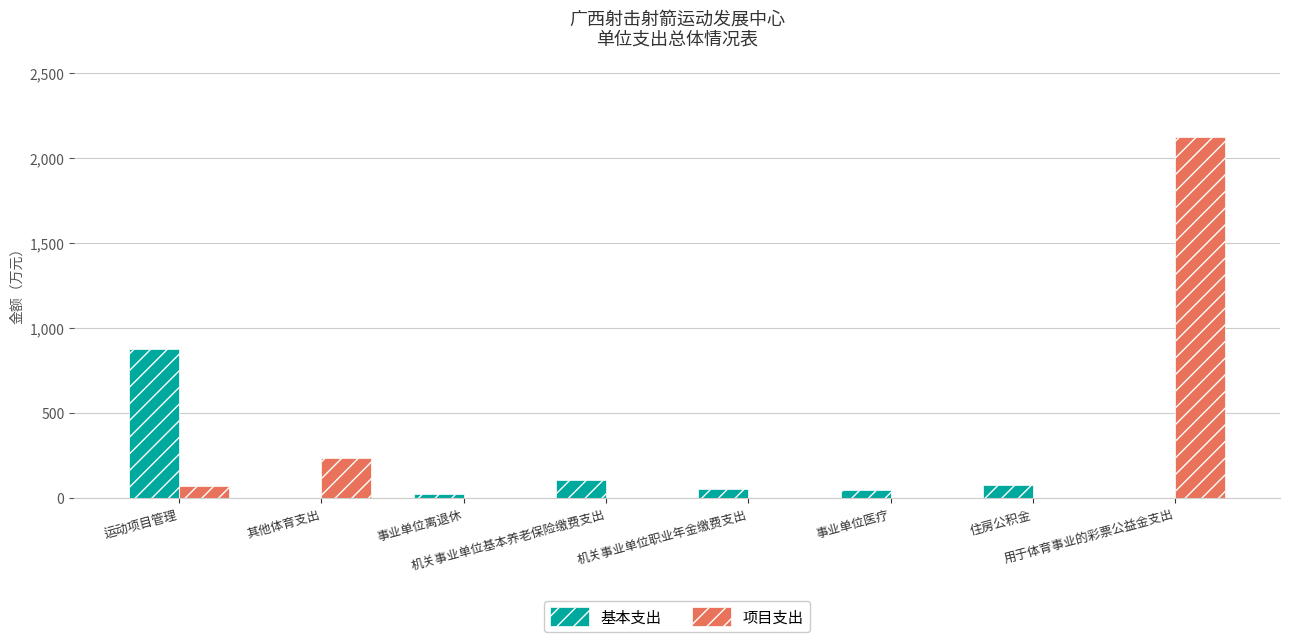

Which label corresponds to the largest value in the chart?

用于体育事业的彩票公益金支出